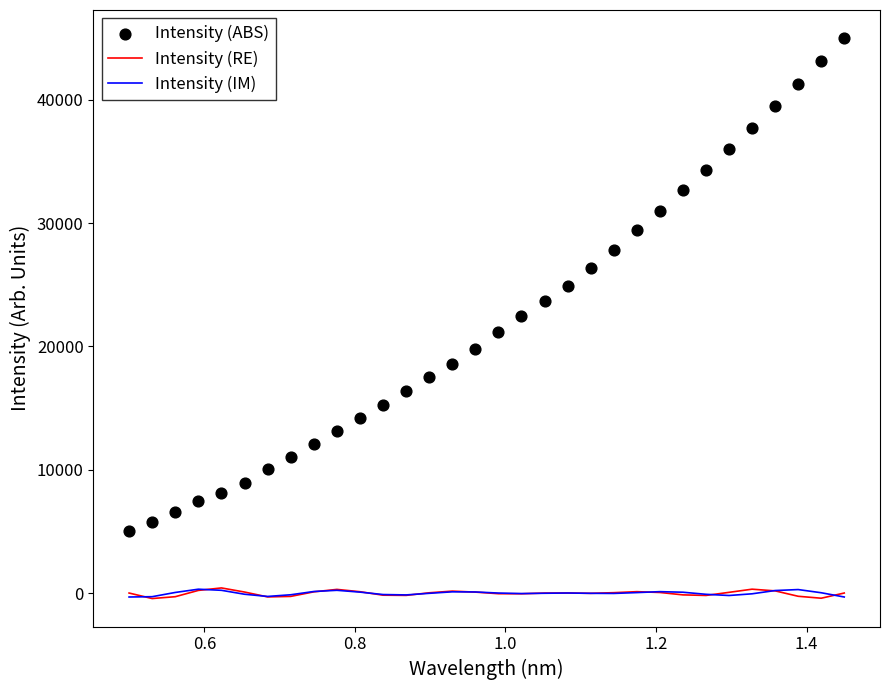

Which series contains the lowest Y value?

Intensity (RE)